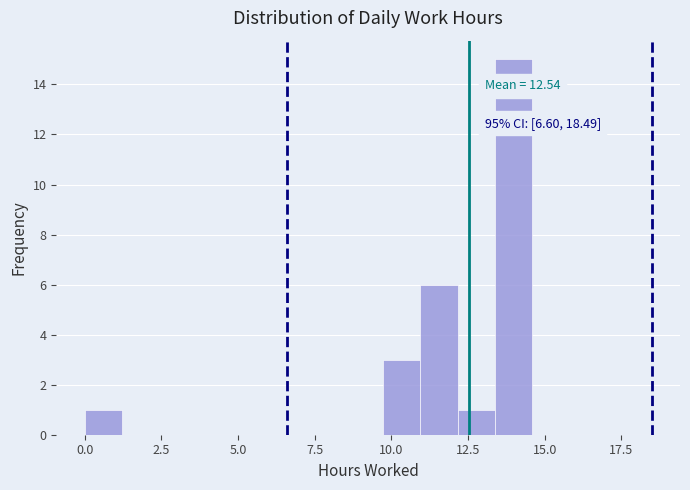

Read against the x-axis, roughly where is the centre of the tallest bar?

14.0